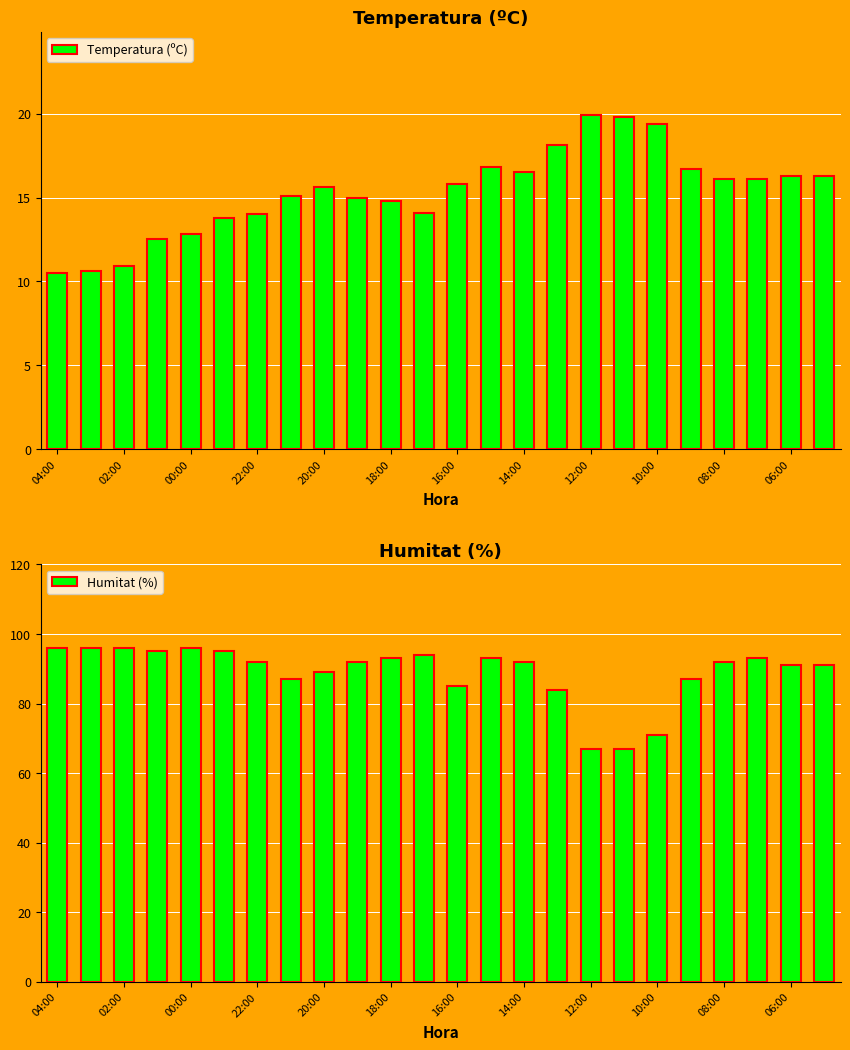

What is the sum of all Humitat (%) values?

2134